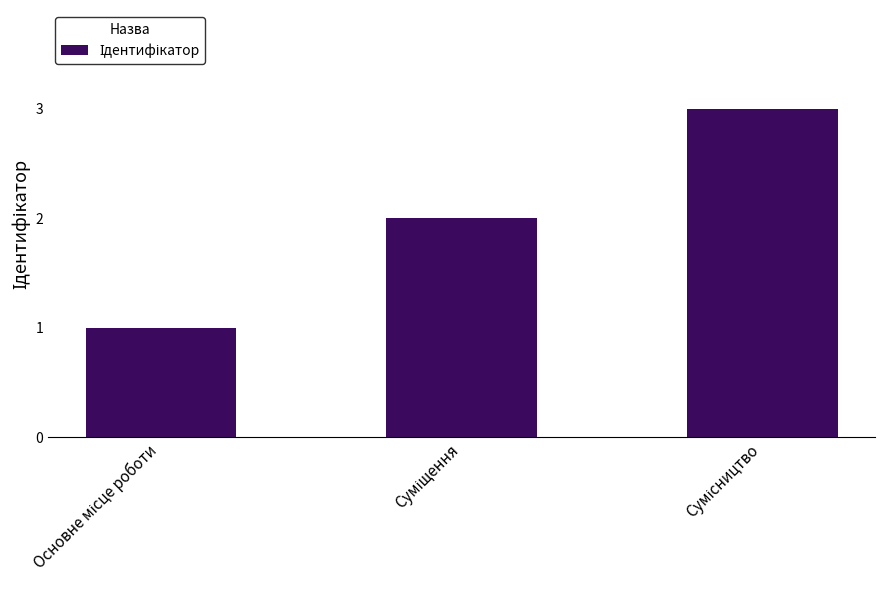

What is the greatest value displayed?

3